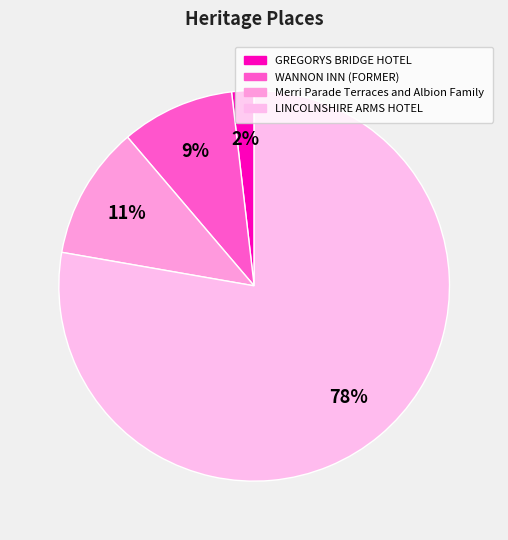

The LINCOLNSHIRE ARMS HOTEL slice represents 65% of the pie. True or false?

False